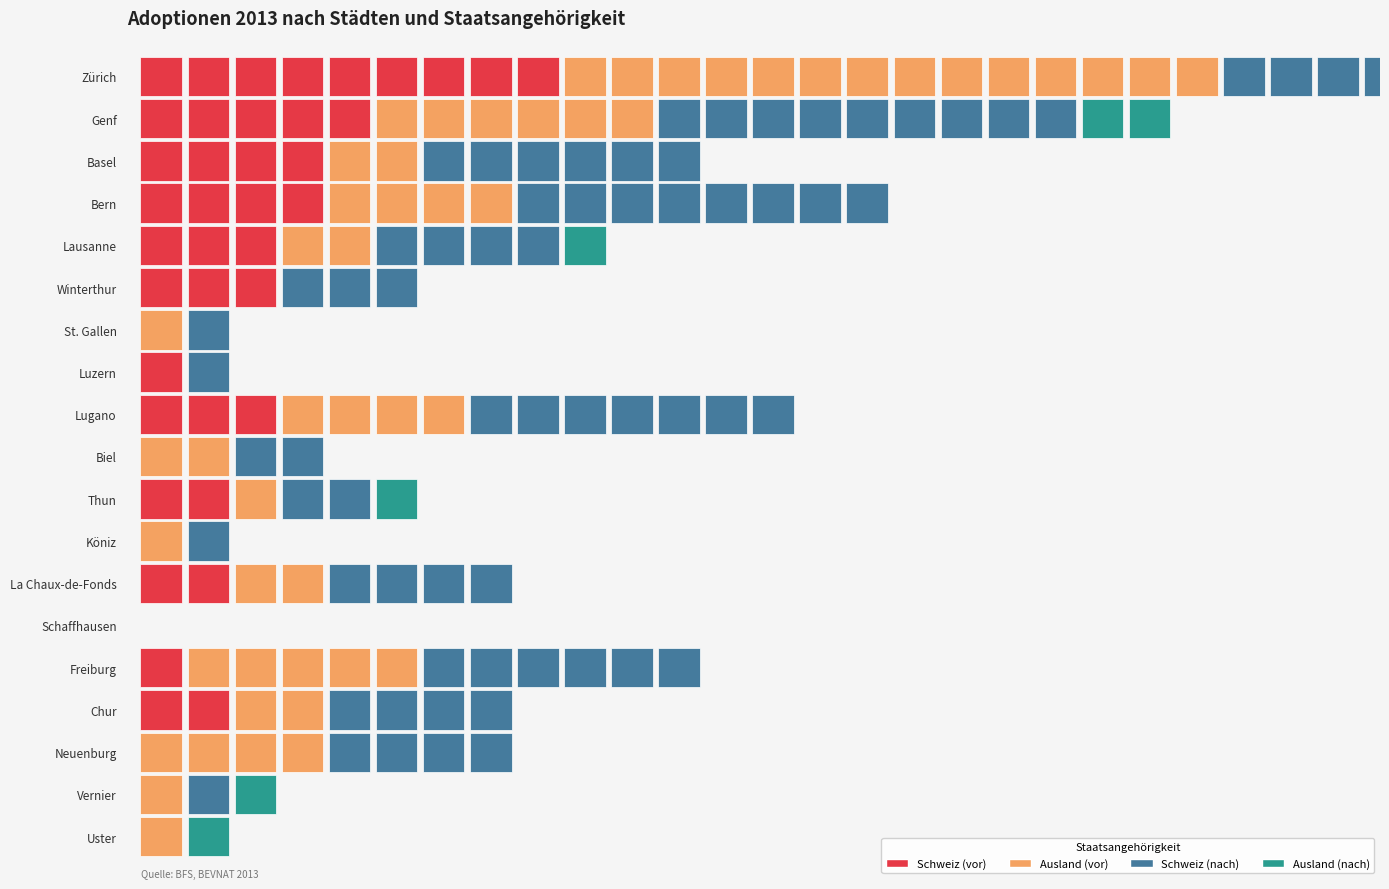

Which category has the highest value in the Ausland (nach) series?

Zürich